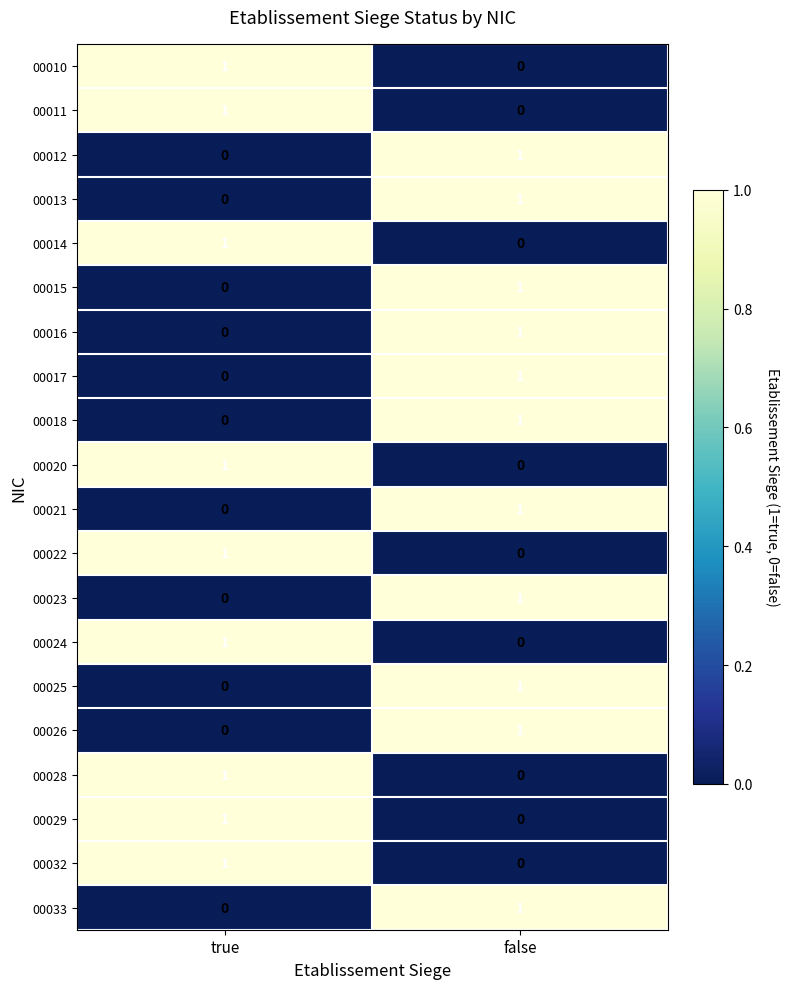

Where is 00023 nearest to the value 0?

true